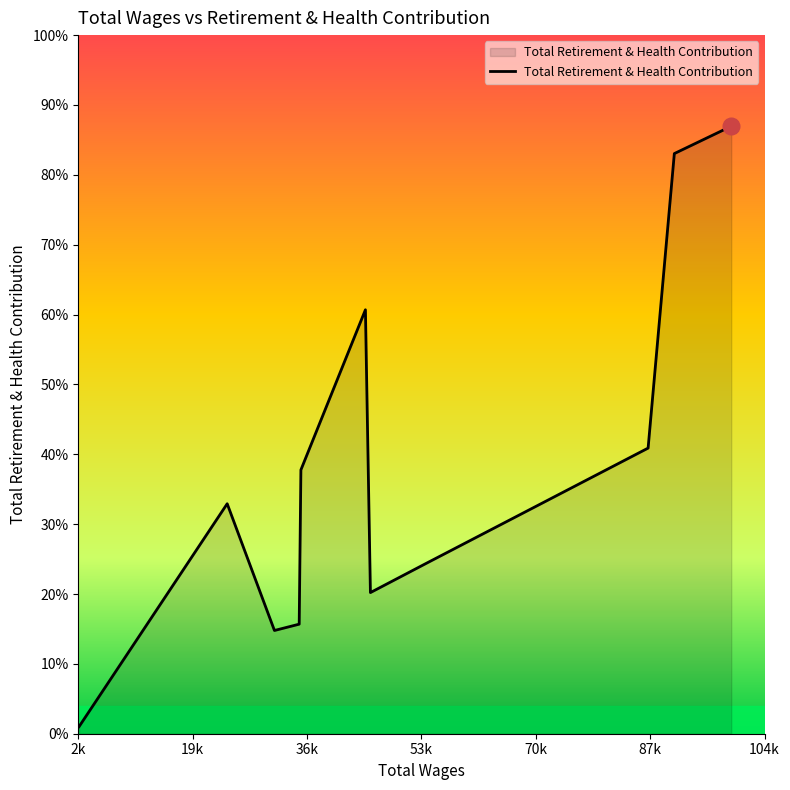

Reading left to right, extract all data points from this chart.

99454.0=24310	90969.0=23216	87059.0=11430	53921.0=6808	45671.0=5648	44926.0=16965	35309.0=10558	35056.0=4384	31368.0=4131	31363.0=4134	24323.0=9203	2240.0=282